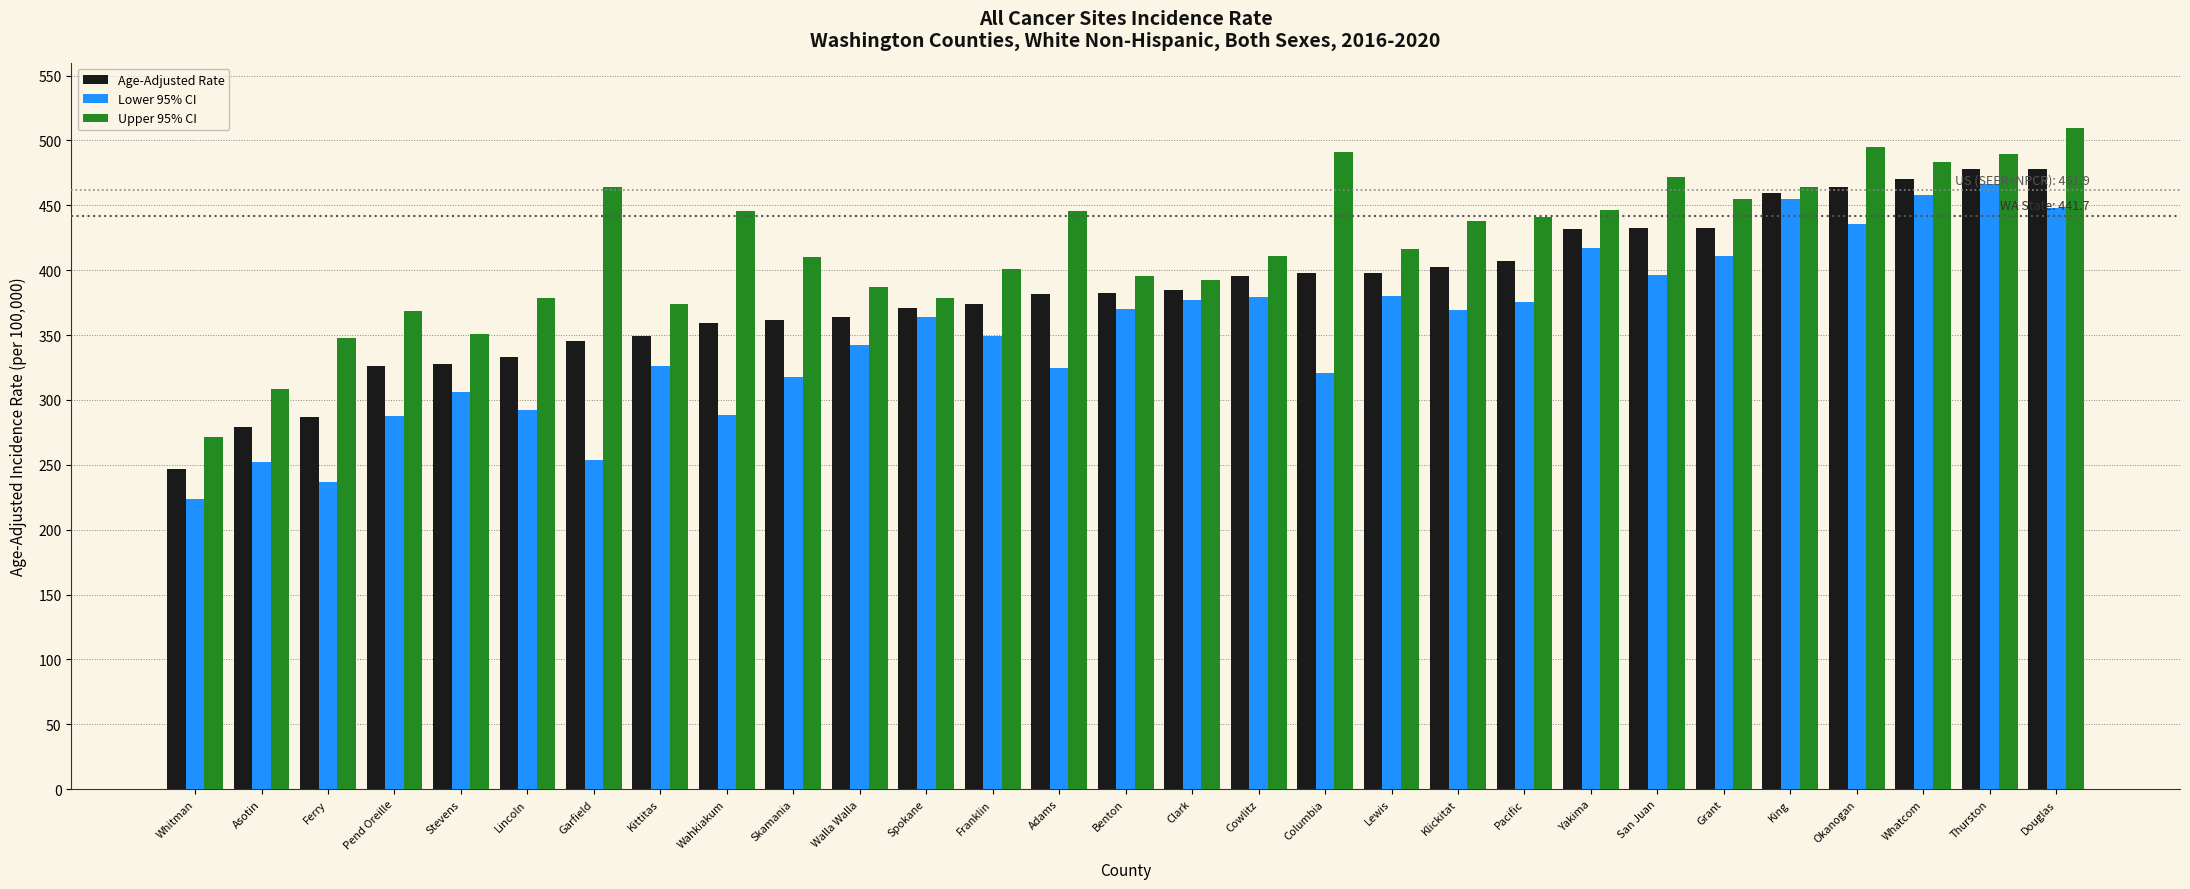

How many categories are shown in the chart?

29